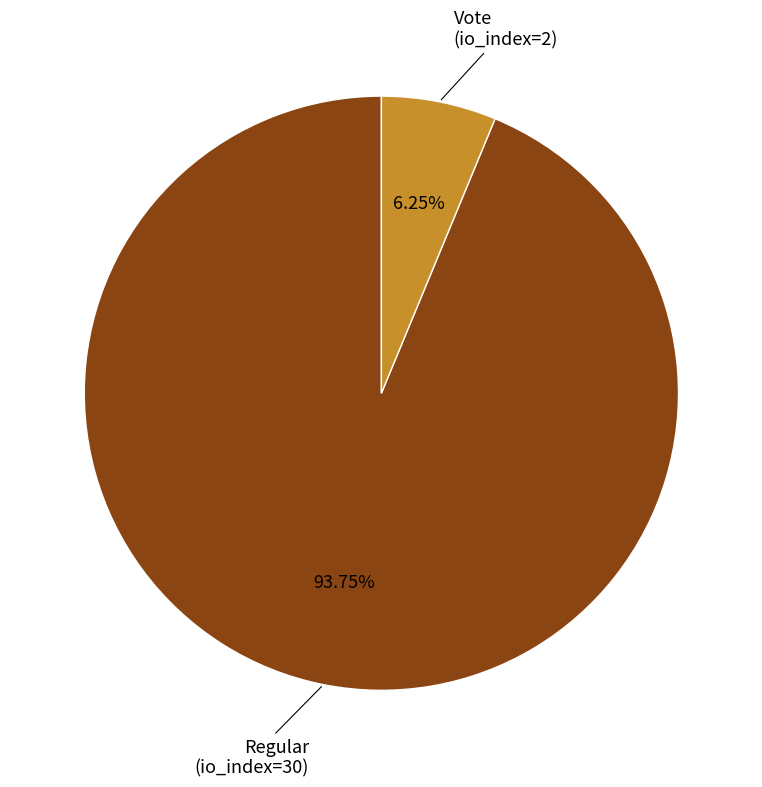

Approximately how many times larger is the value at Regular (io_index=30) compared to Vote (io_index=2)?

15.0